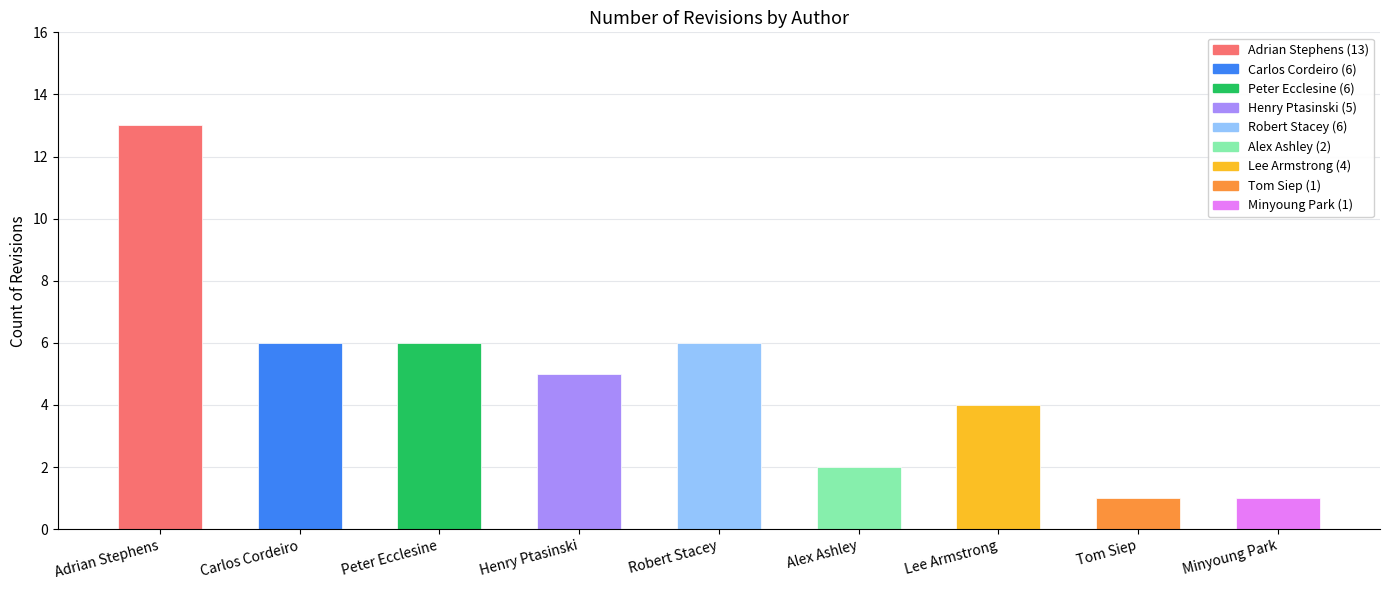

What position from the right is Lee Armstrong?

3